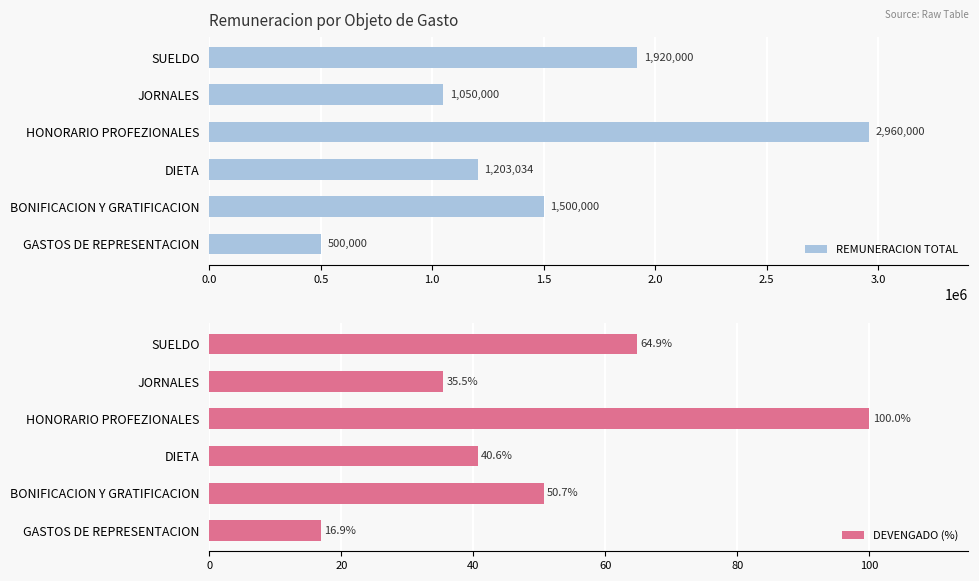

Rank the series by their maximum value, from lowest to highest.

DEVENGADO (%), REMUNERACION TOTAL